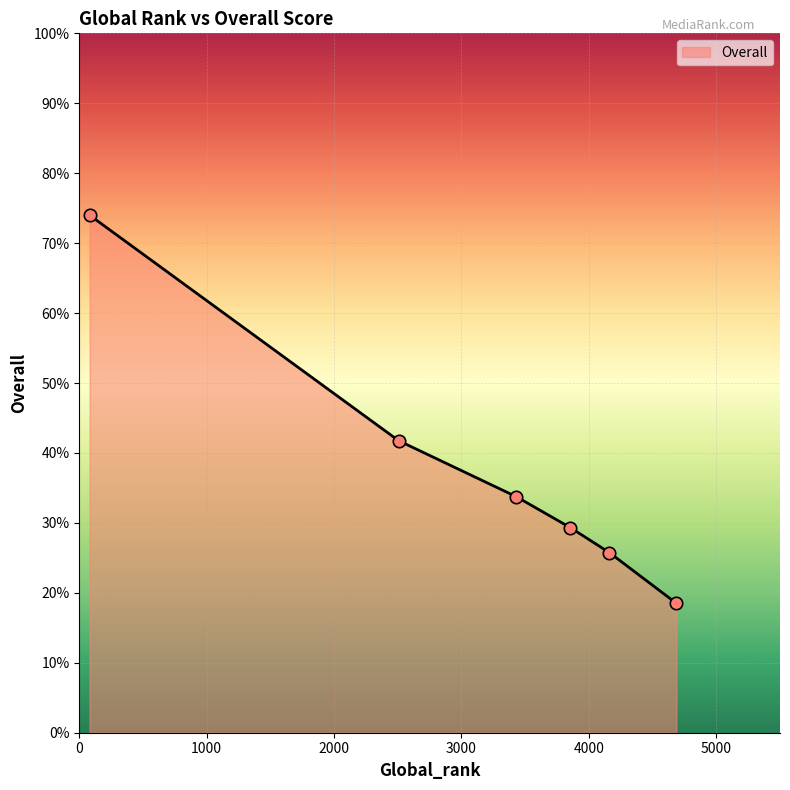

True or false: there are more than 1 points higher than both neighbors.

False